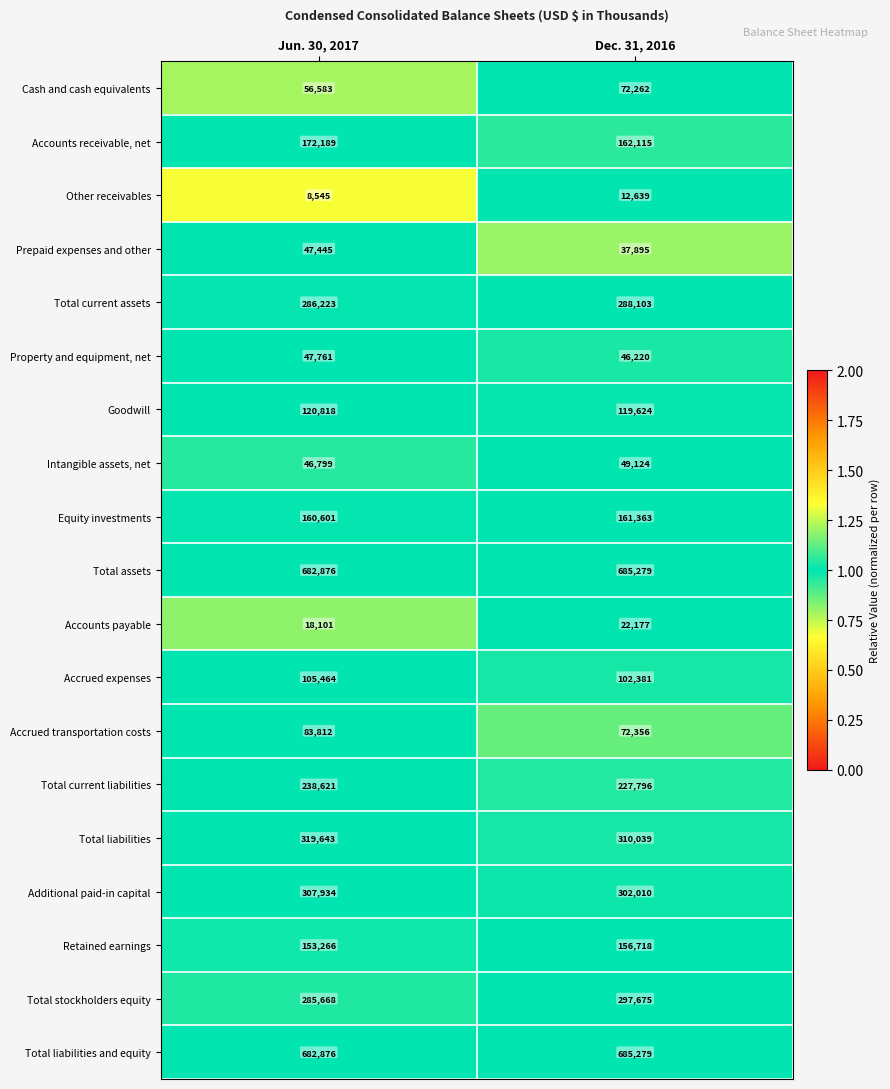

What is the spread (max minus min) of values at Jun. 30, 2017?

674331